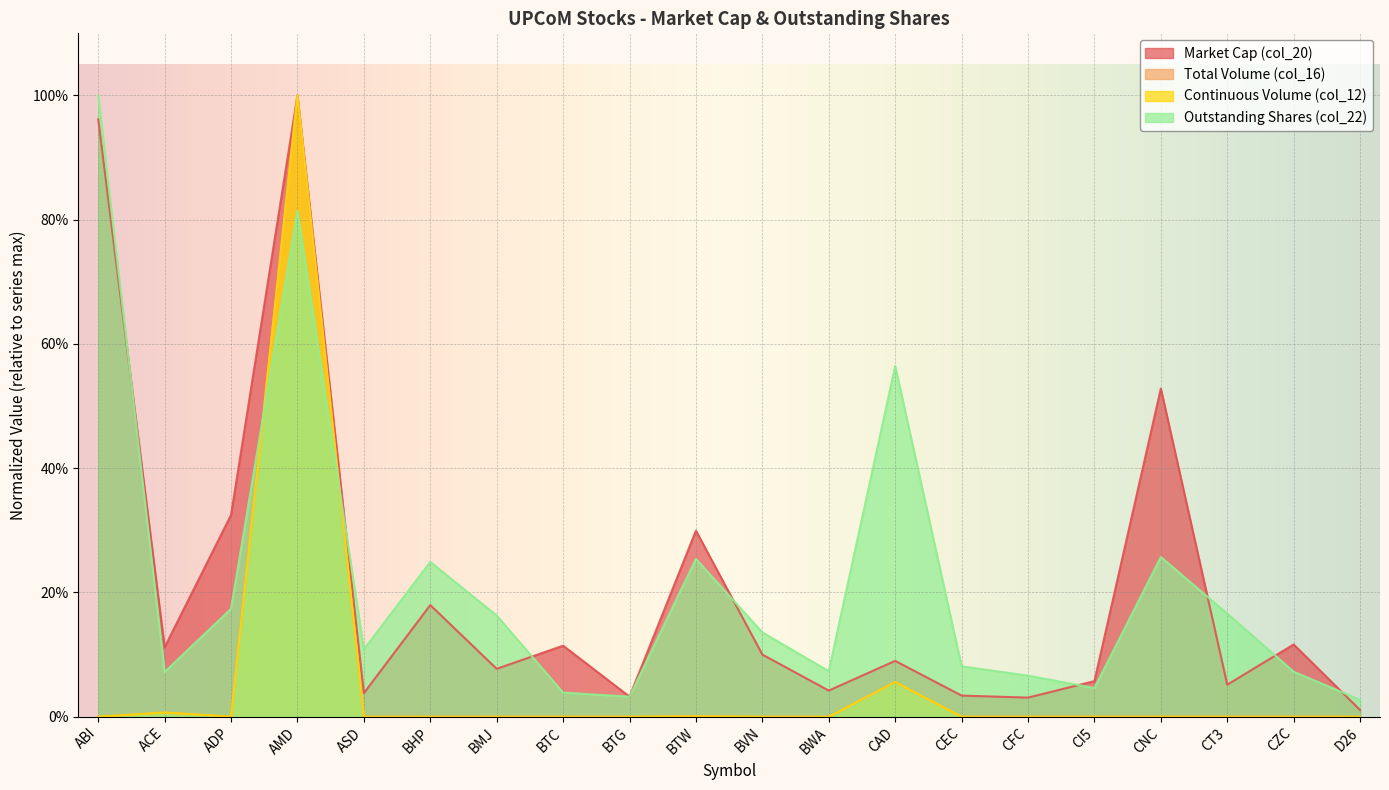

Where is Market Cap (col_20) nearest to the value 0?

D26